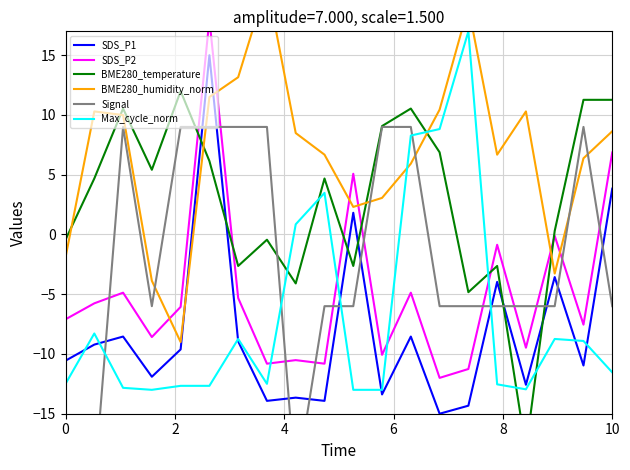

What is the lowest value of the SDS_P1 series?

-15.0